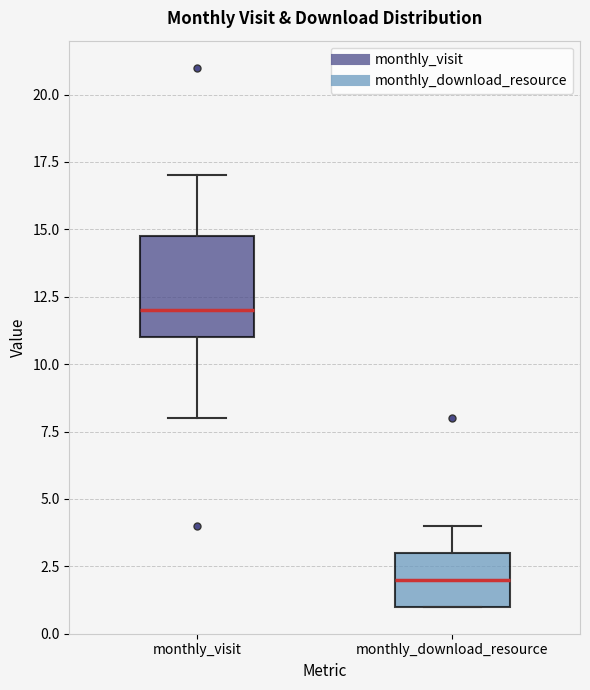

Which box has the lowest median line?

monthly_download_resource